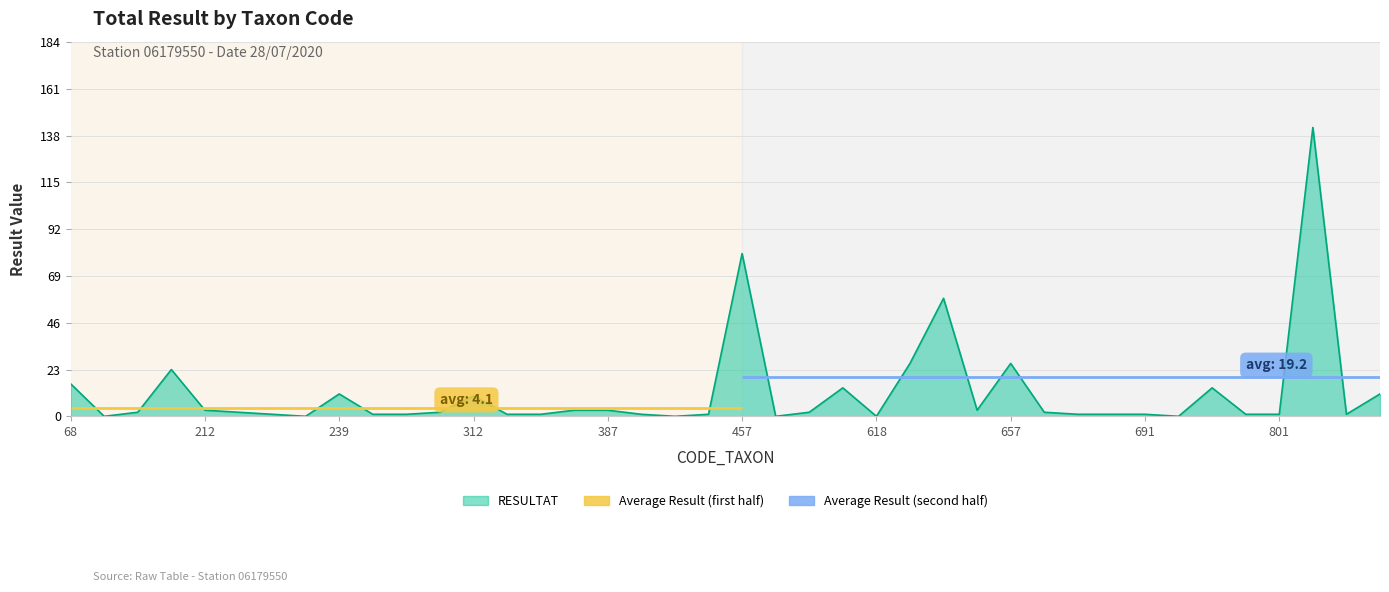

Where does the data first go above 2?

68